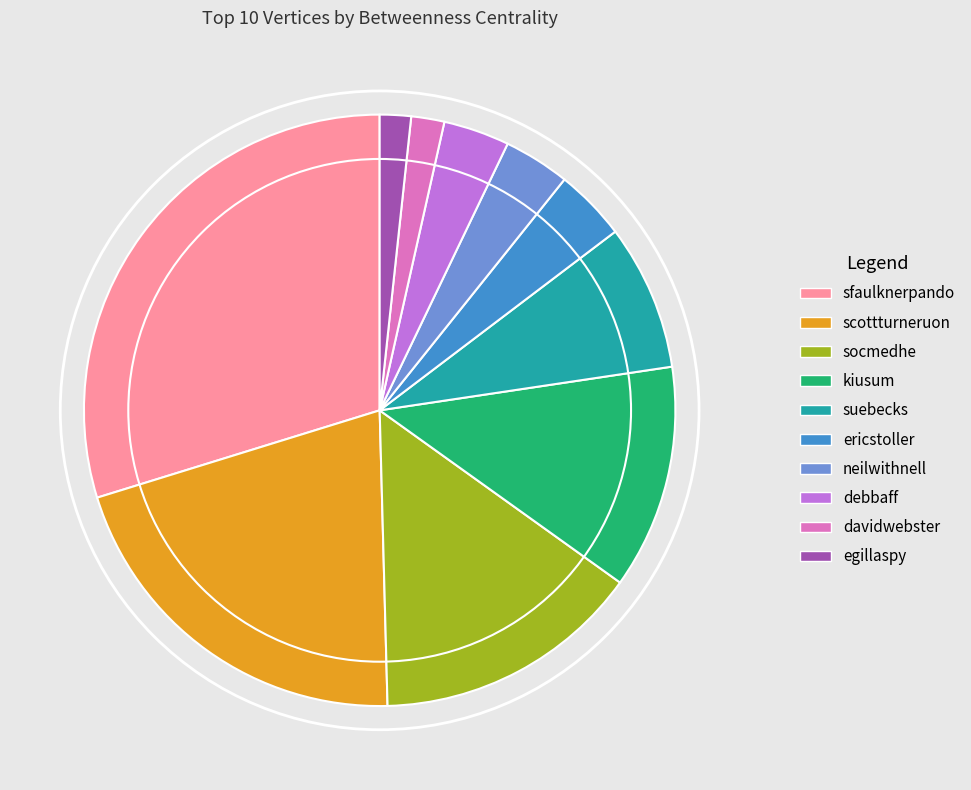

Between sfaulknerpando and scottturneruon, which is larger?

sfaulknerpando